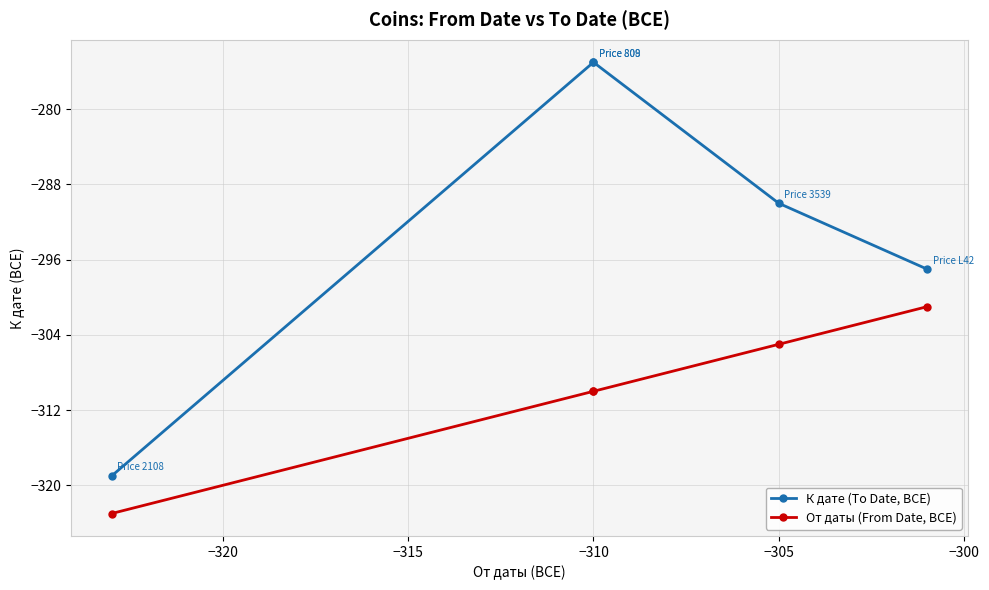

Rank the series at −305 from lowest to highest value.

От даты (From Date, BCE), К дате (To Date, BCE)